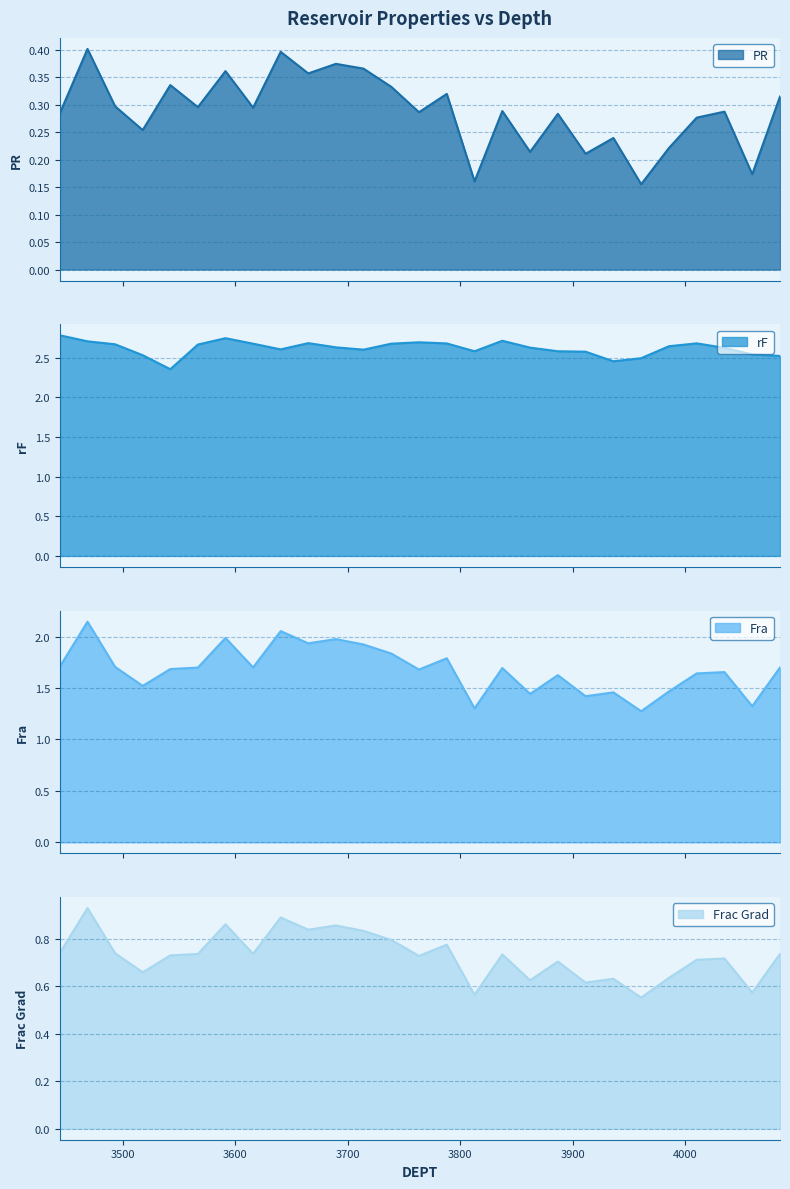

What is the total value across all series at 3566.7696?

5.4